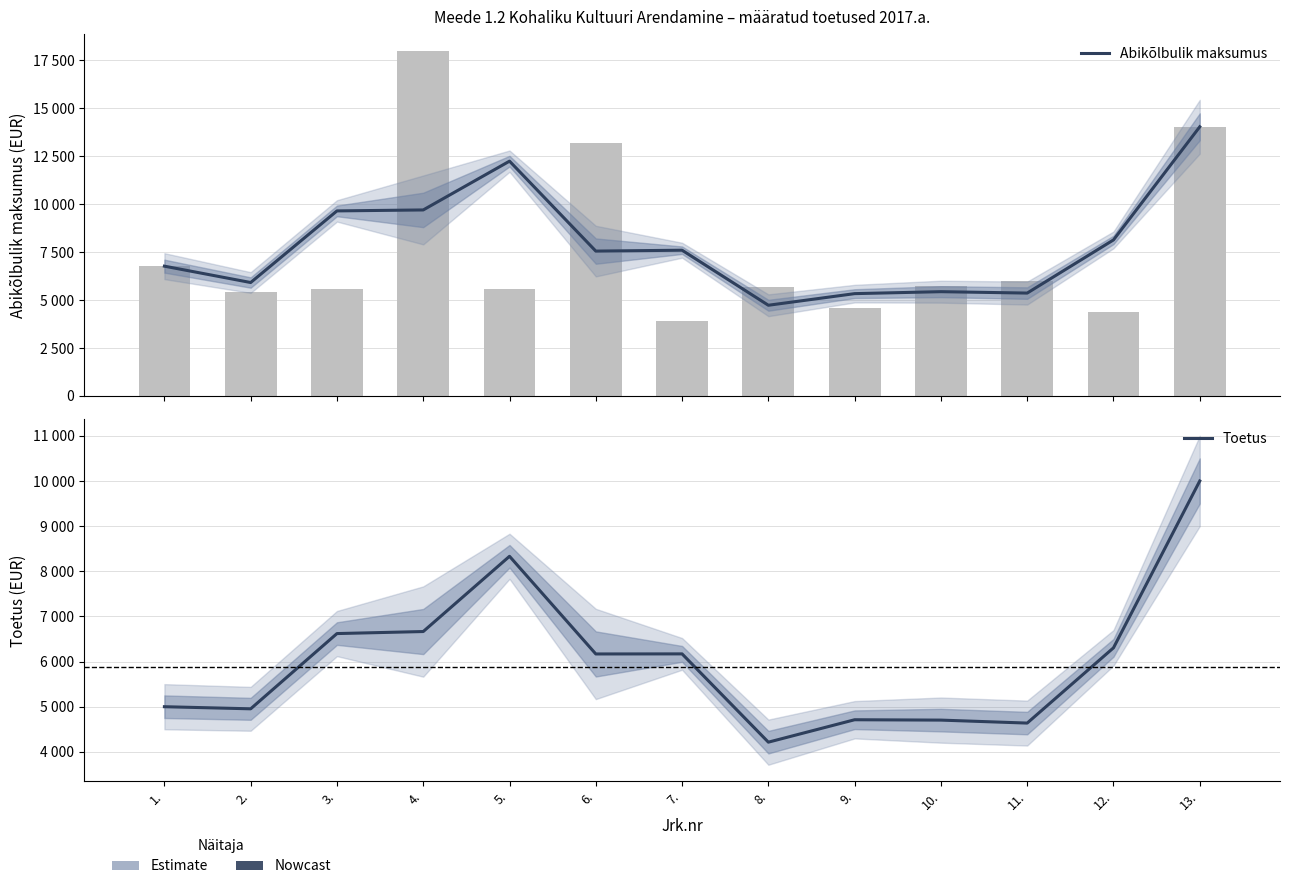

What is the difference between the Toetus values at 13. and 9.?

5288.7